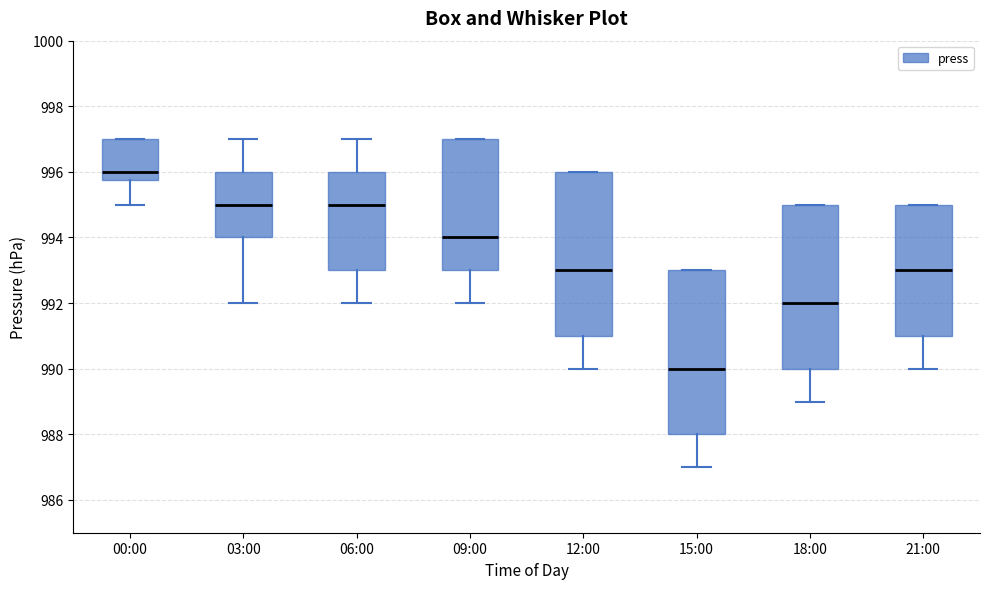

Reading left to right, read every box against the y-axis: the position of its median line, the range the box covers, and the ends of its whiskers. The values are not printed on the chart, so give them approximately, as read against the axis.

00:00: median 996.0, box 995.8 to 997.0, whiskers 995.0 to 997.0
03:00: median 995.0, box 994.0 to 996.0, whiskers 992.0 to 997.0
06:00: median 995.0, box 993.0 to 996.0, whiskers 992.0 to 997.0
09:00: median 994.0, box 993.0 to 997.0, whiskers 992.0 to 997.0
12:00: median 993.0, box 991.0 to 996.0, whiskers 990.0 to 996.0
15:00: median 990.0, box 988.0 to 993.0, whiskers 987.0 to 993.0
18:00: median 992.0, box 990.0 to 995.0, whiskers 989.0 to 995.0
21:00: median 993.0, box 991.0 to 995.0, whiskers 990.0 to 995.0